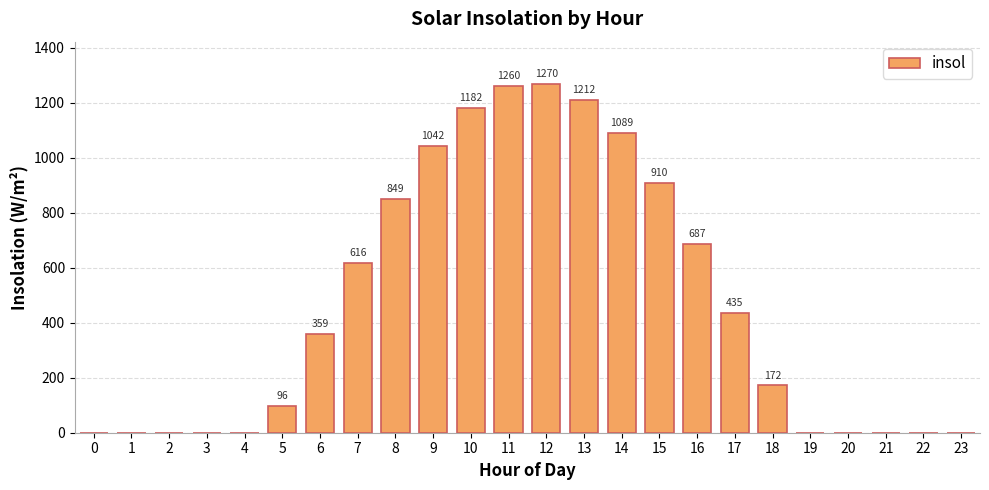

The chart shows a value of 427.1 at 4. True or false?

False